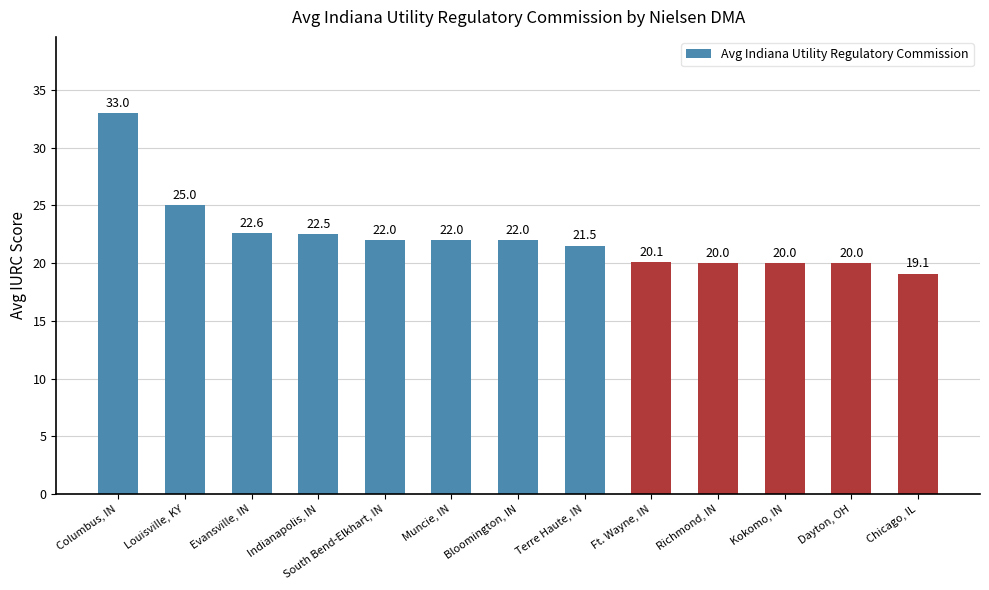

How many bars are there in total?

13